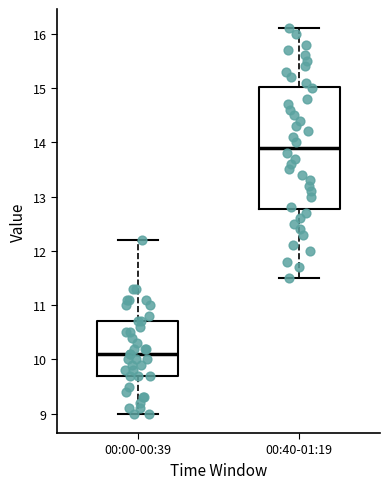

Which box's median line is the lowest?

00:00-00:39